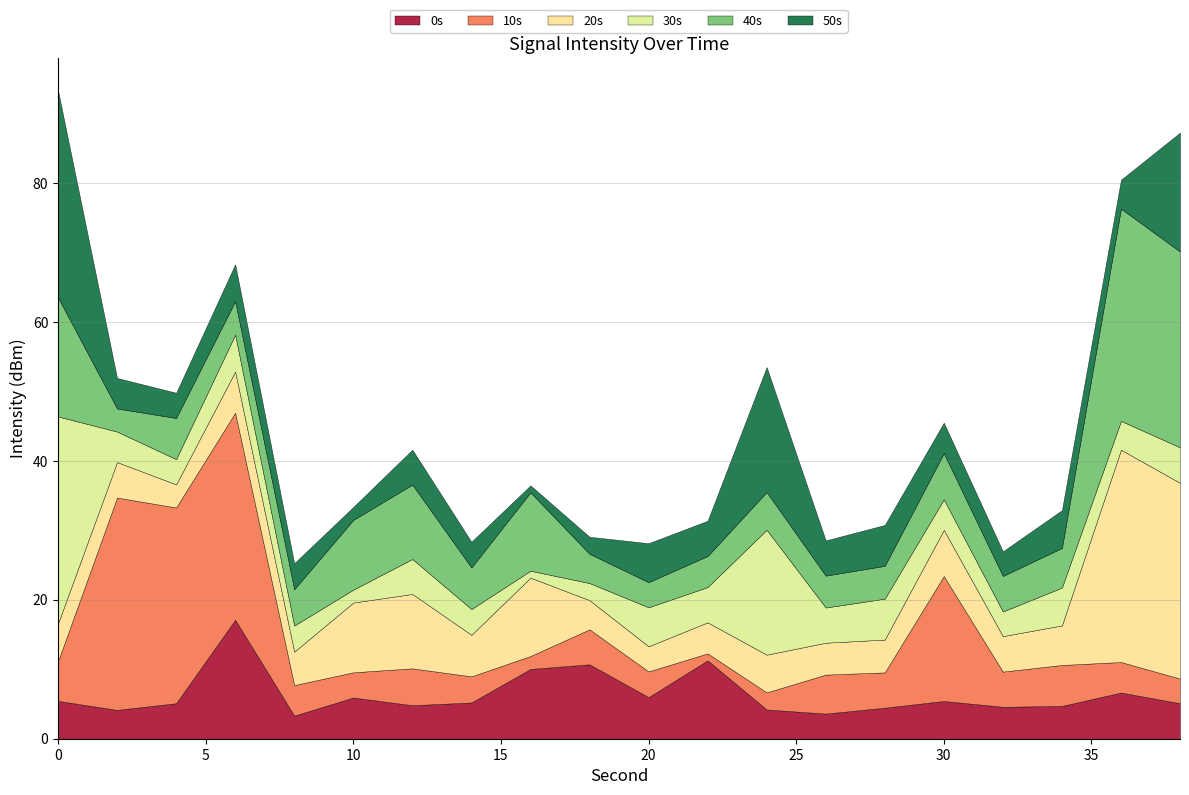

Which series has the largest range (max minus min)?

10s